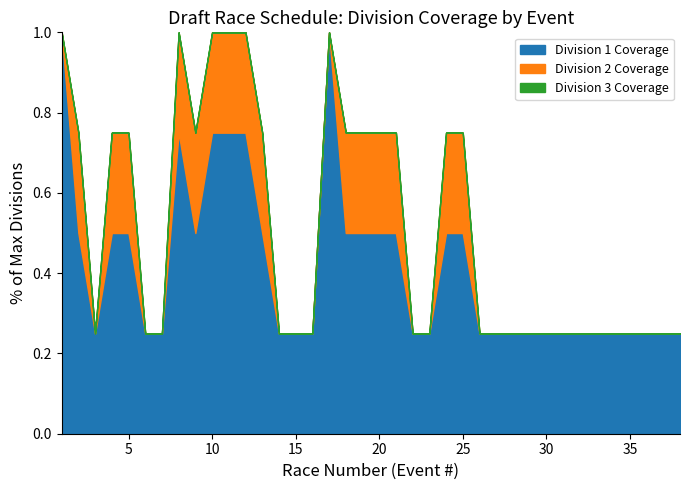

What is the maximum value for Division 1 Coverage?

1.0